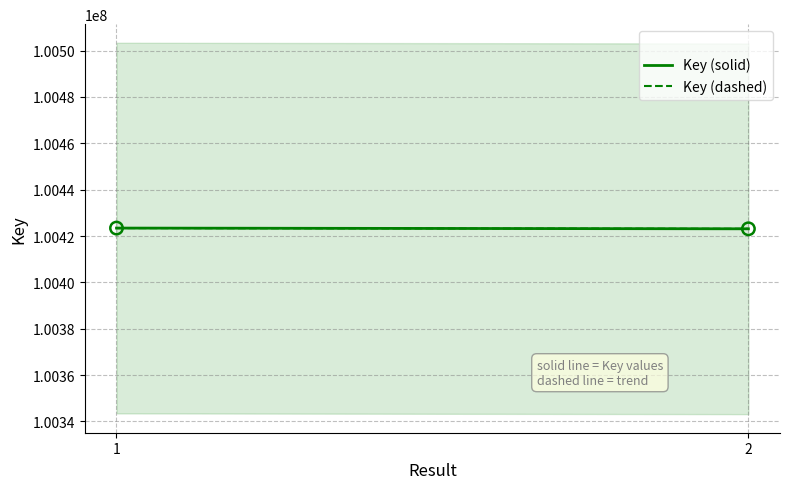

What is the average Y value?

100423263